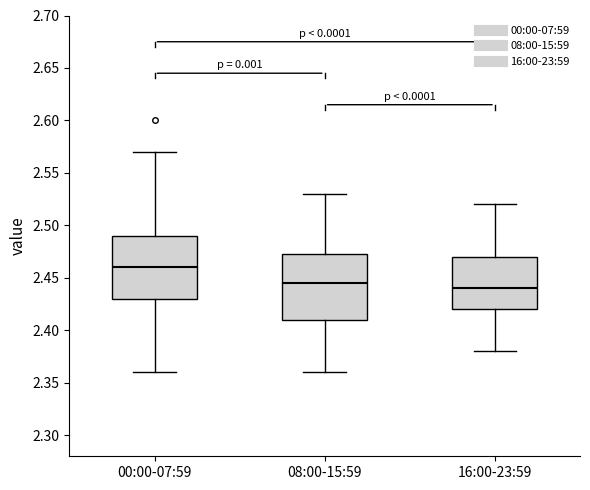

Reading left to right, read every box against the y-axis: the position of its median line, the range the box covers, and the ends of its whiskers. The values are not printed on the chart, so give them approximately, as read against the axis.

00:00-07:59: median 2.460, box 2.430 to 2.490, whiskers 2.360 to 2.570
08:00-15:59: median 2.445, box 2.410 to 2.475, whiskers 2.360 to 2.530
16:00-23:59: median 2.440, box 2.420 to 2.470, whiskers 2.380 to 2.520